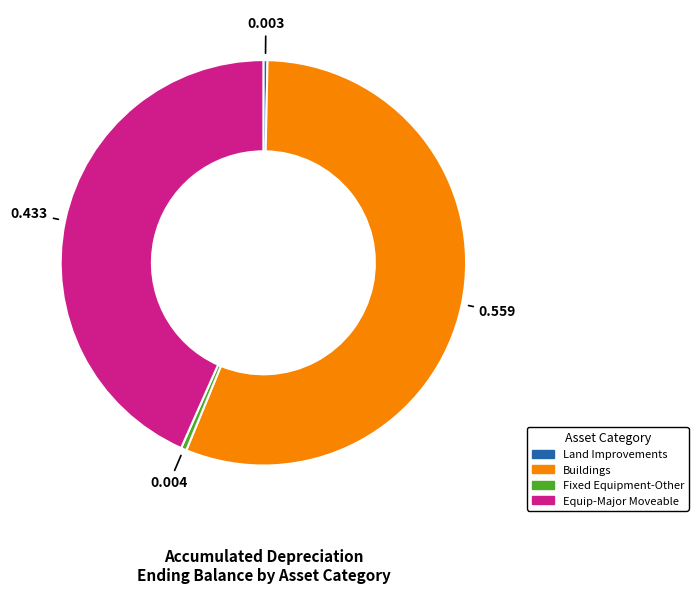

Is there any slice that represents more than half of the pie?

Yes